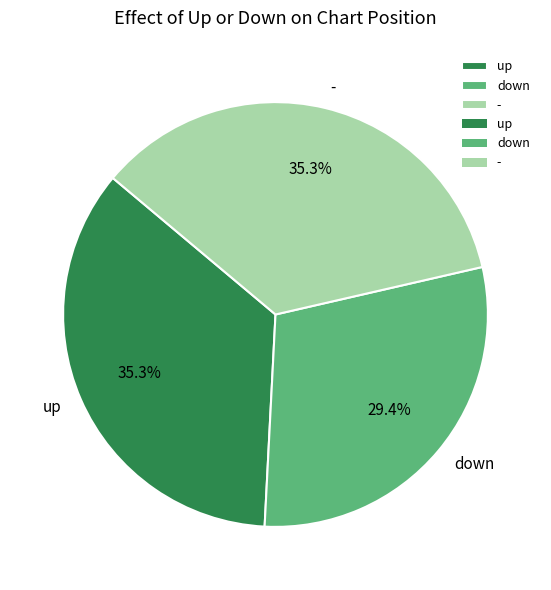

Which slice is the smallest?

down